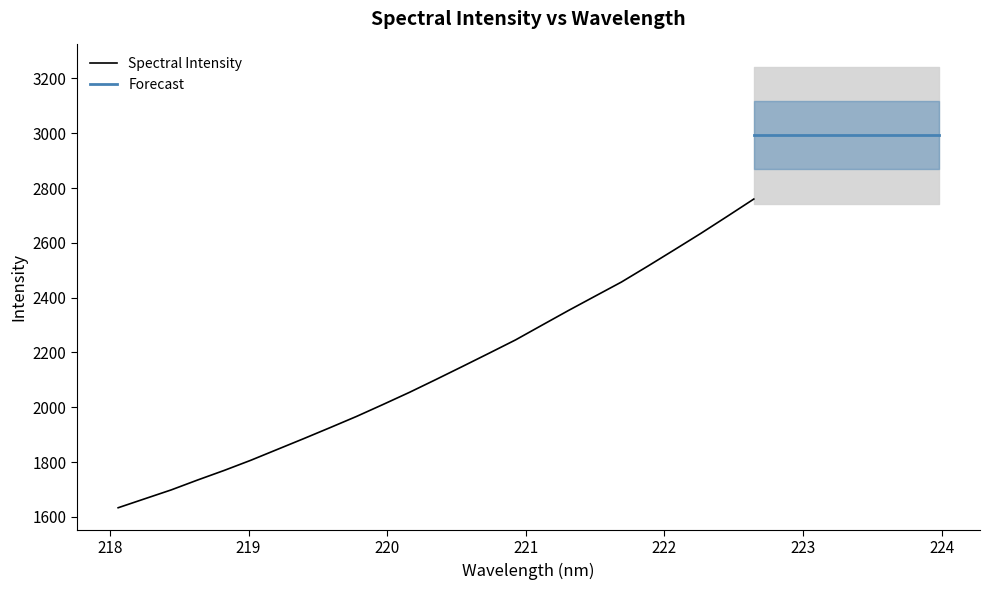

What is the lowest value of the Spectral Intensity series?

1633.6